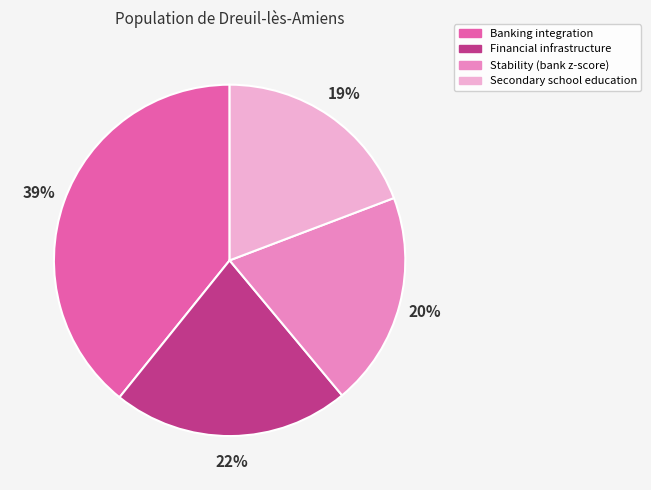

To the nearest percent, what is the difference between the Stability (bank z-score) and Financial infrastructure slice percentages?

2%